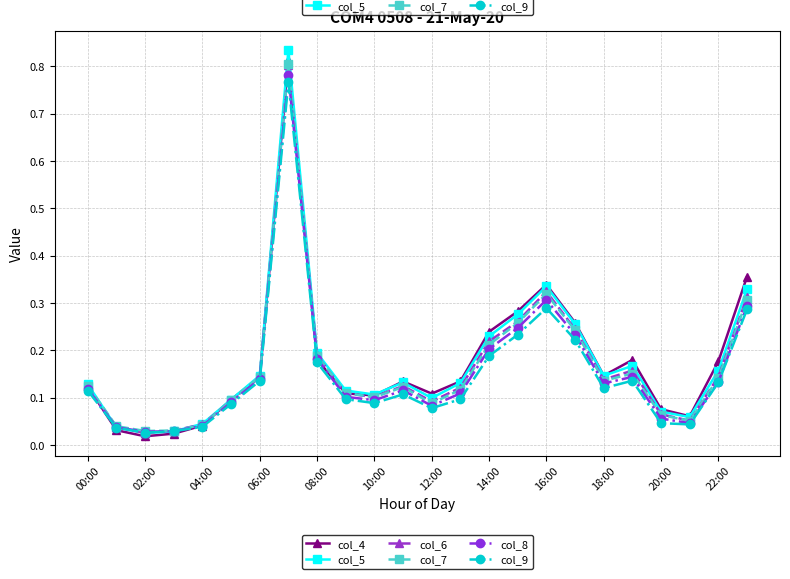

Which series has the largest range (max minus min)?

col_5